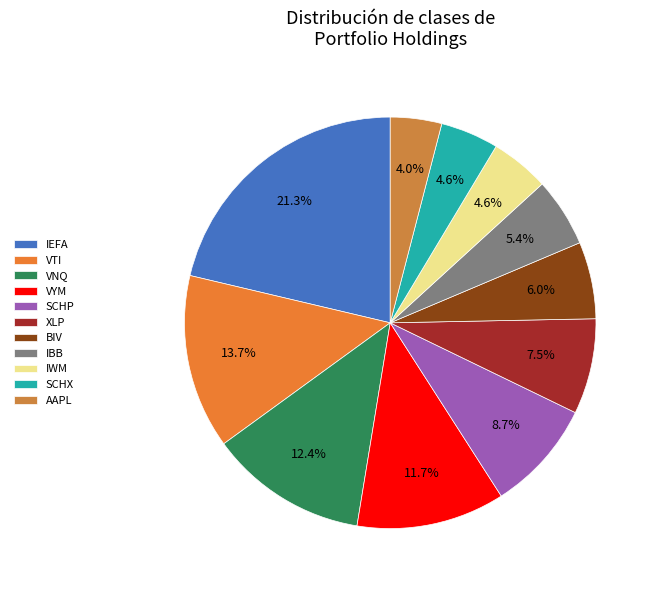

To the nearest percent, what is the average slice percentage?

9%